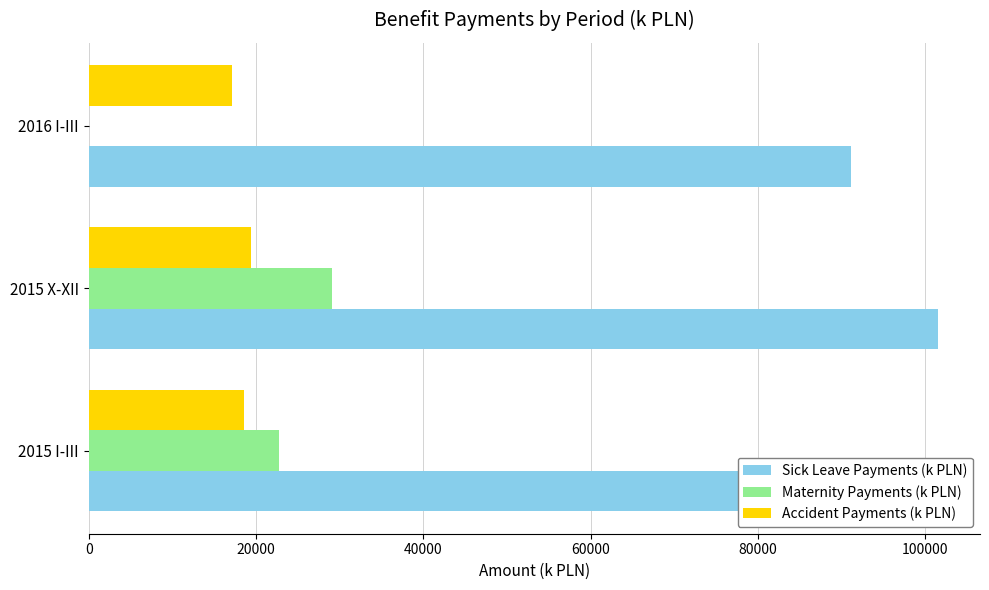

What is the sum of the Sick Leave Payments (k PLN) values at 2015 I-III and 2015 X-XII?

197371.1